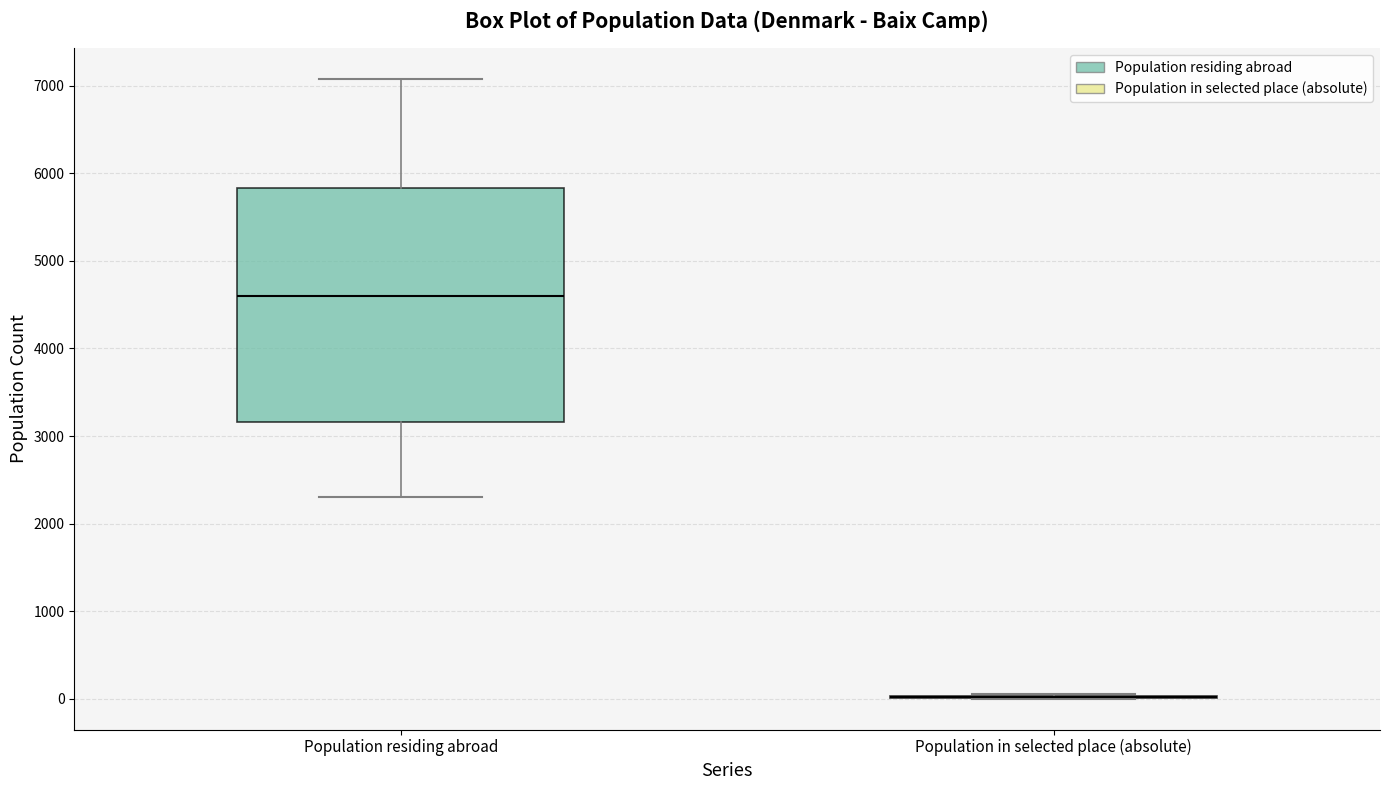

Where is the upper edge of the box for Population residing abroad on the y-axis? The values are not printed on the chart, so give them approximately, as read against the axis.

5800